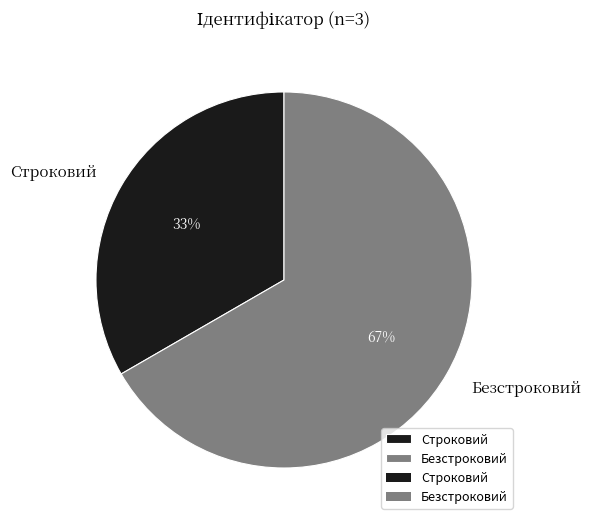

What percentage is the Строковий slice, to the nearest percent?

33%